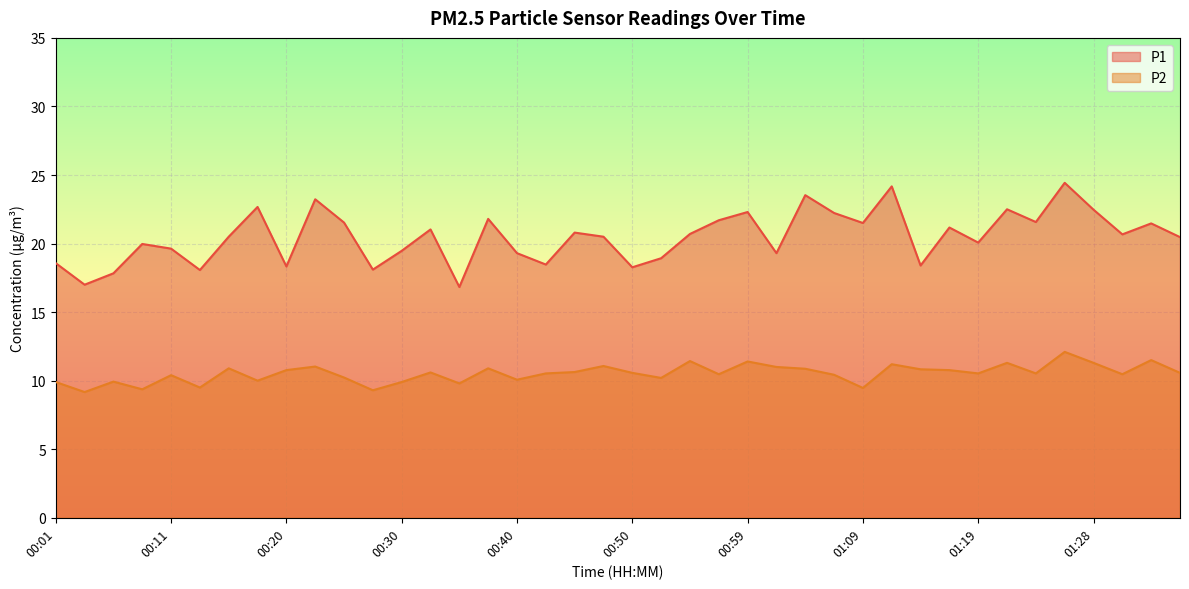

How many lines are shown in the chart?

2